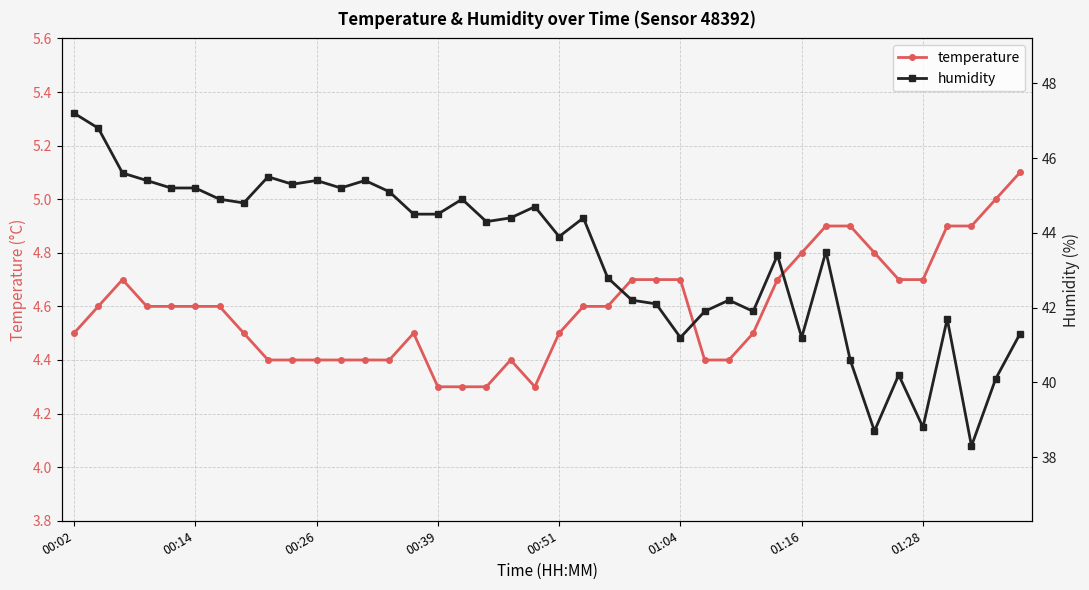

At which category does humidity reach its first local peak?

8